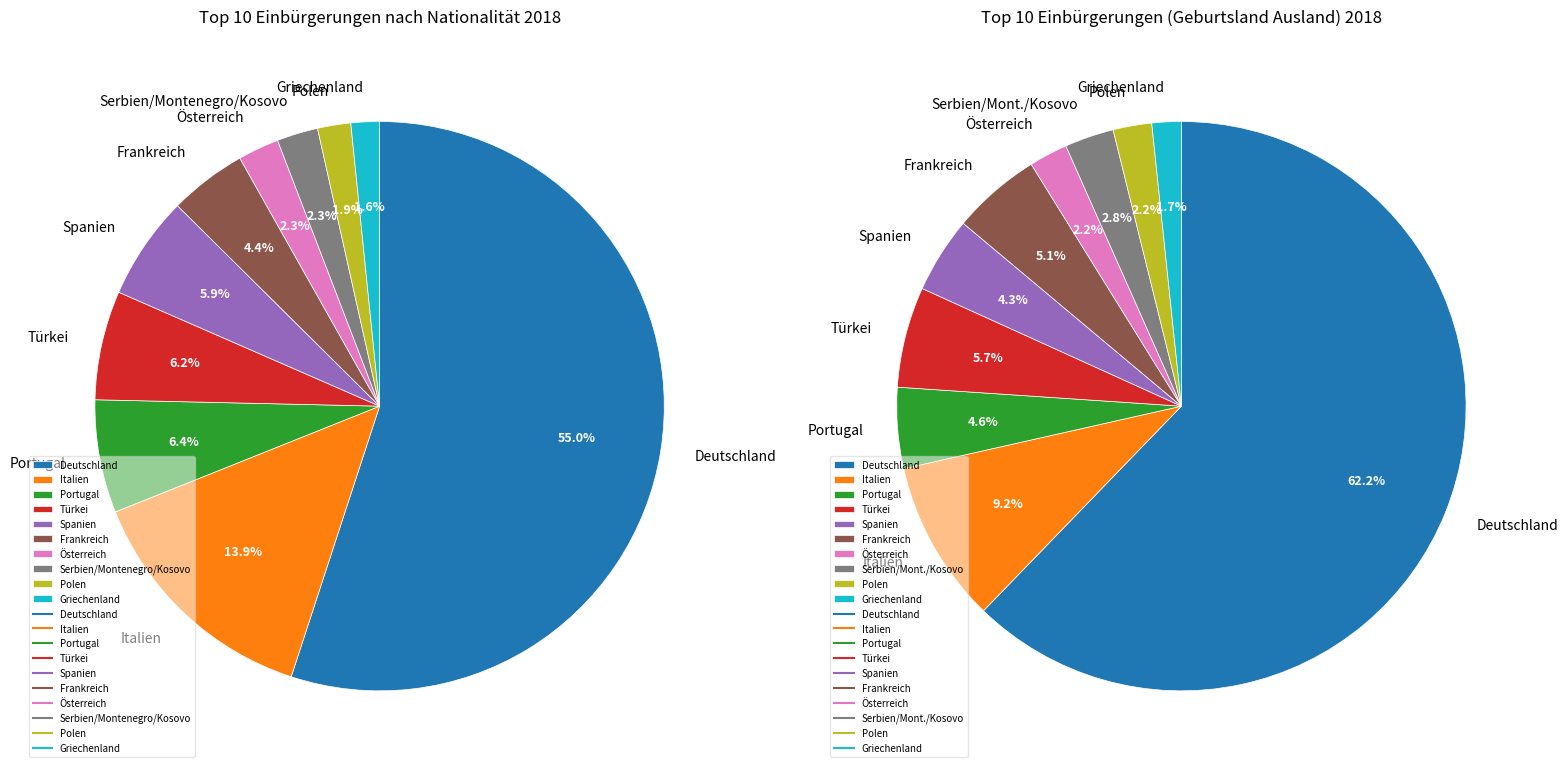

Which category has the smallest portion of the pie?

Griechenland